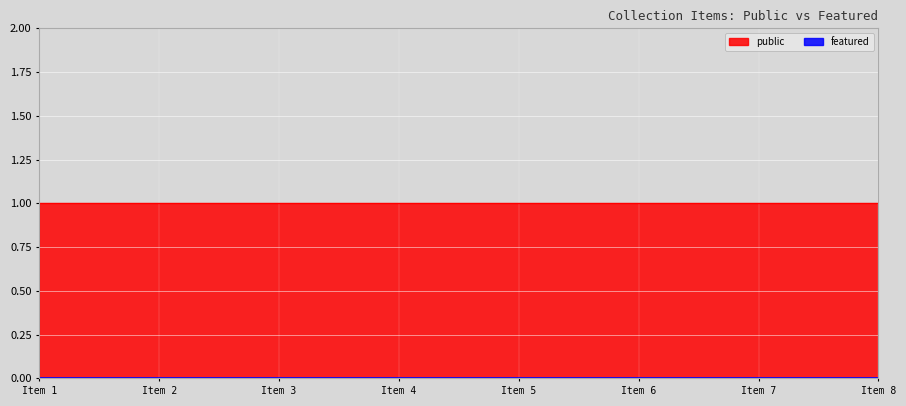

At how many categories does at least one series exceed 0?

8